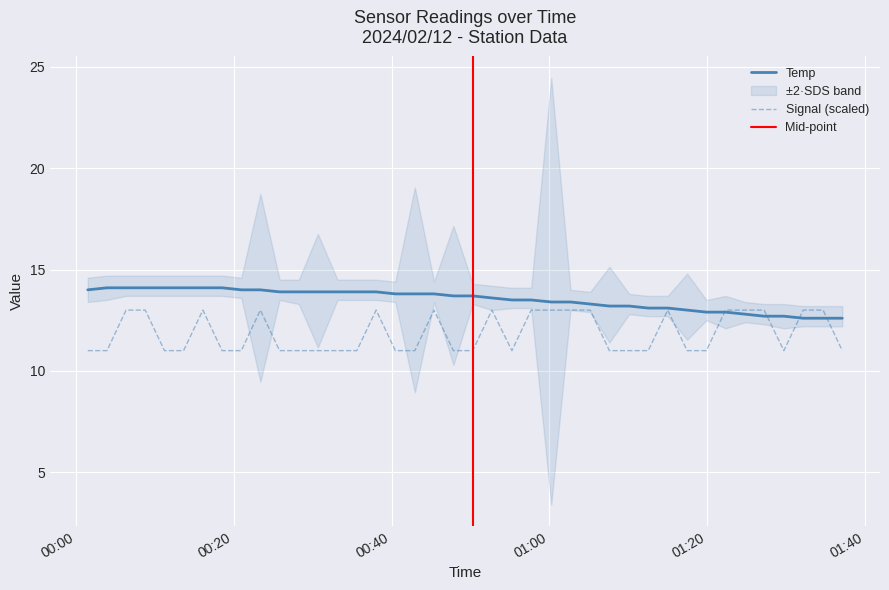

What is the value of the Temp point at the 11th from the left?

13.9